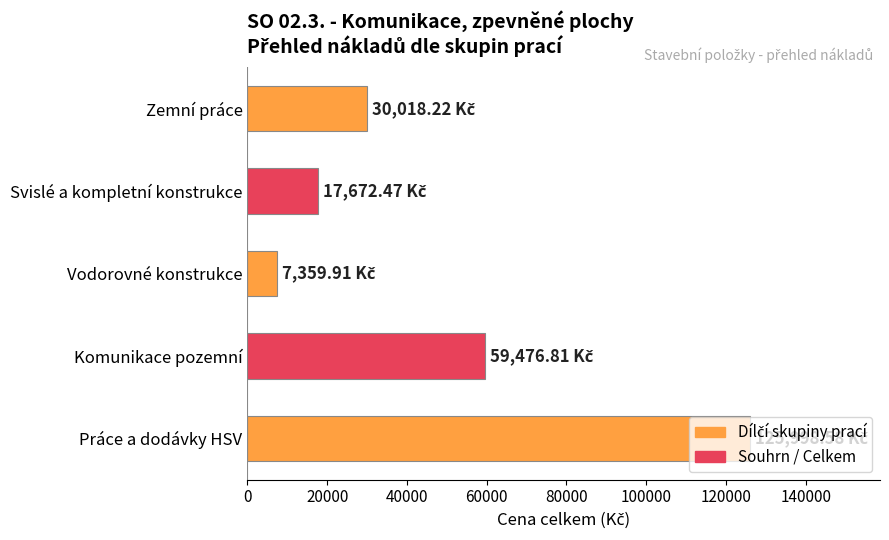

Where is the data nearest to the value 66679?

Komunikace pozemní